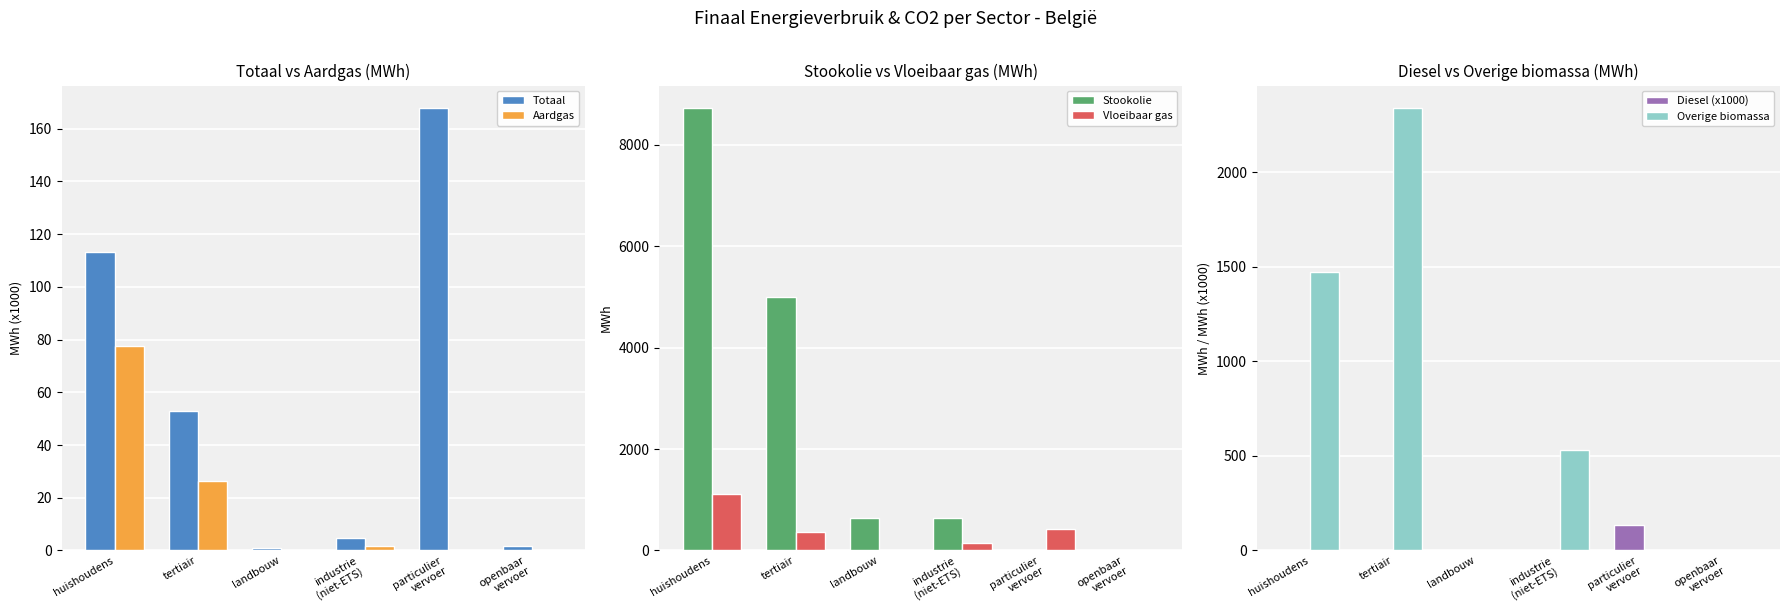

At which label does Vloeibaar gas first exceed 367?

huishoudens